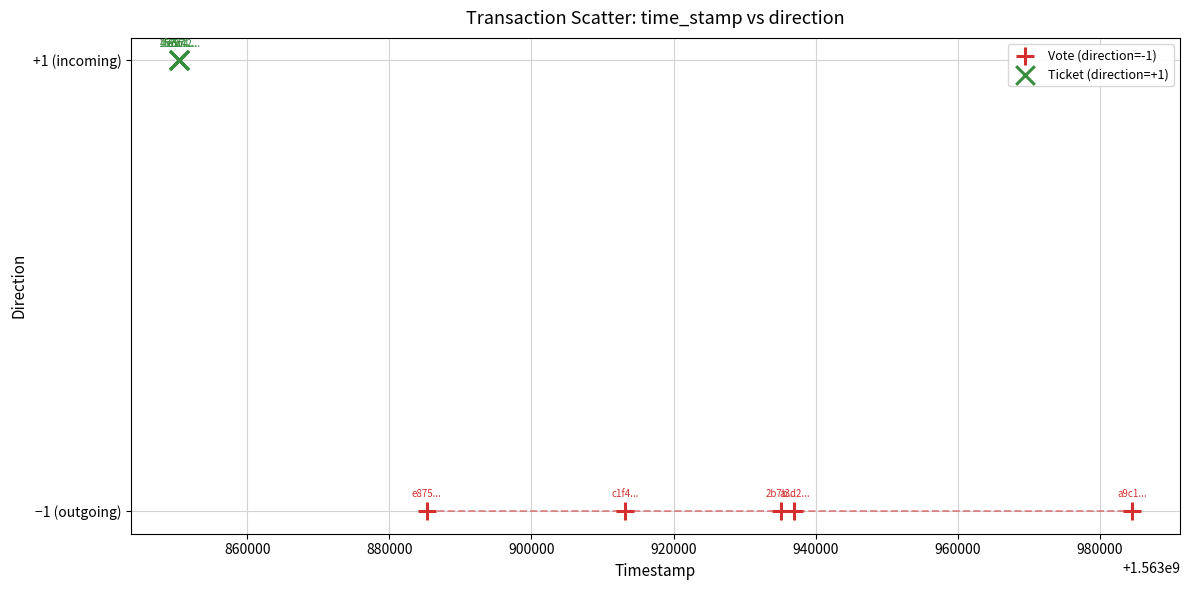

Which series contains the highest Y value?

Ticket (direction=+1)